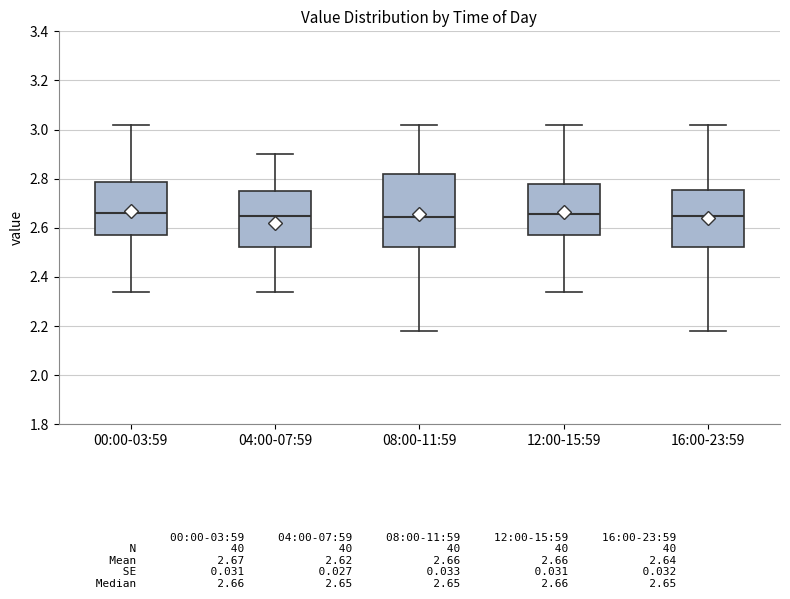

Where does the upper whisker of the box for 04:00-07:59 end on the y-axis? The values are not printed on the chart, so give them approximately, as read against the axis.

2.90